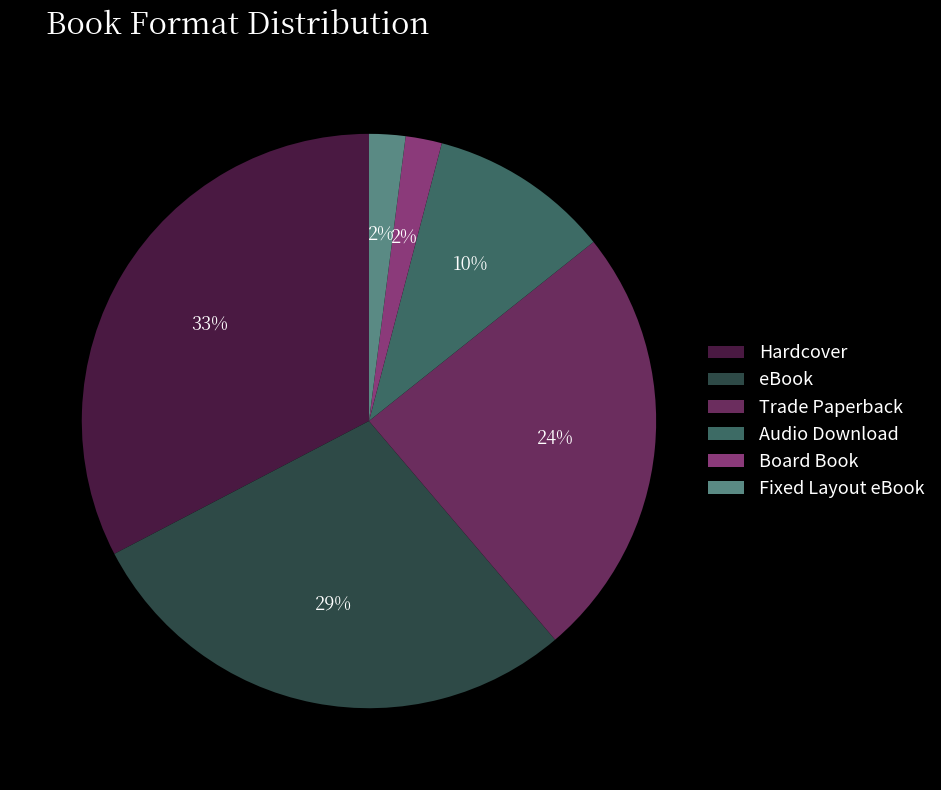

What is the largest slice in the pie chart?

Hardcover